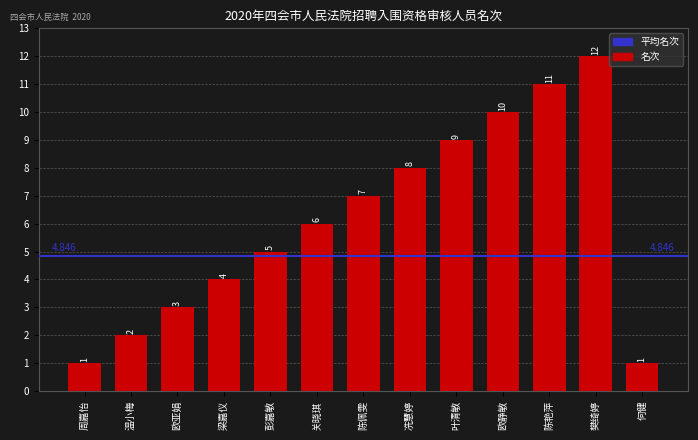

What is the greatest value displayed?

12